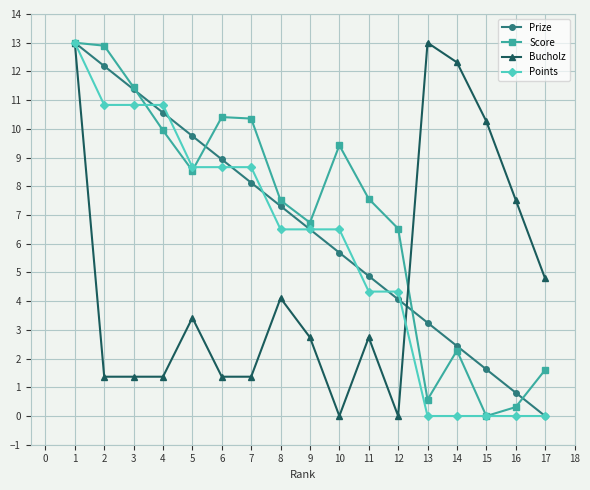

What is the maximum value shown in the chart?

13.0